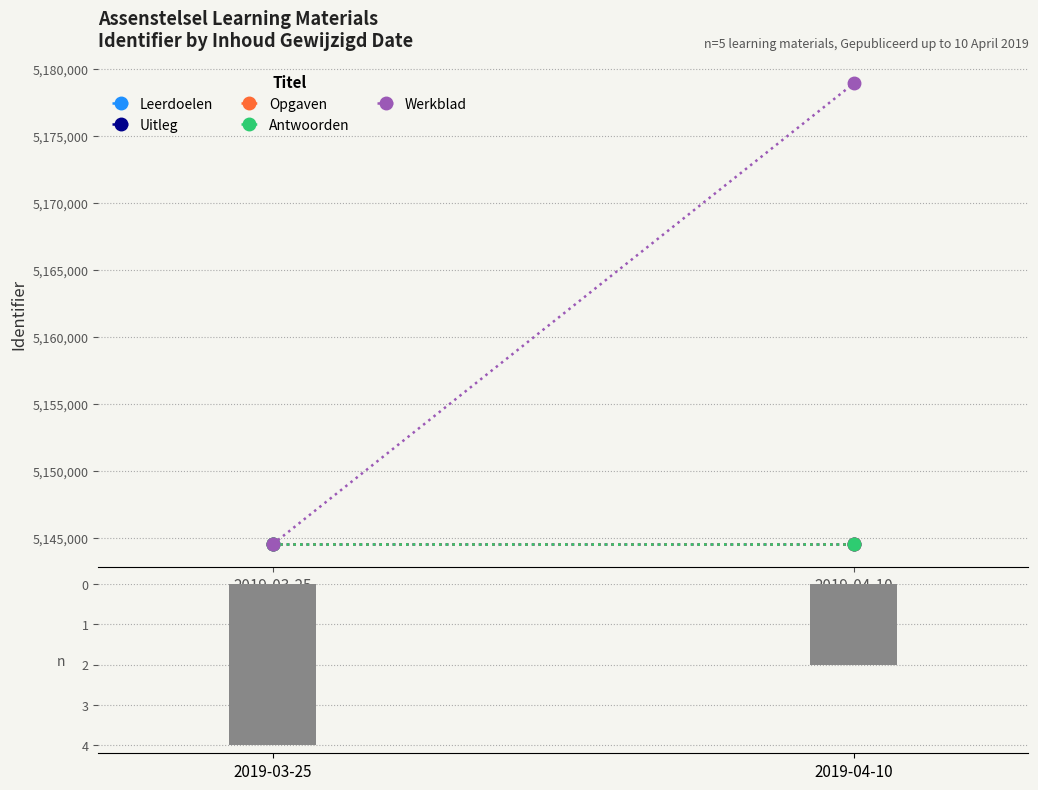

How many bars are there in total?

2